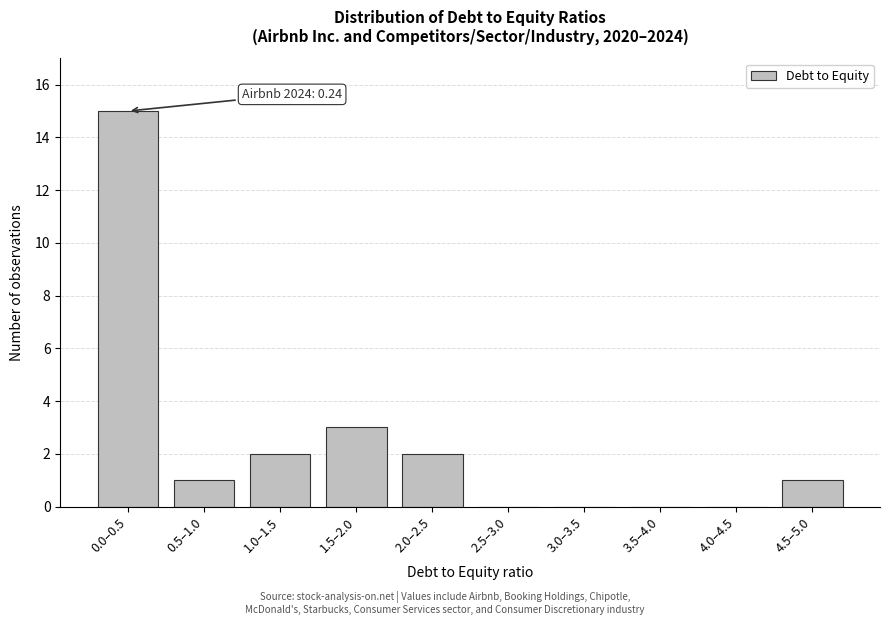

Reading left to right, list all the values displayed in this chart.

0.0–0.5=15	0.5–1.0=1	1.0–1.5=2	1.5–2.0=3	2.0–2.5=2	2.5–3.0=0	3.0–3.5=0	3.5–4.0=0	4.0–4.5=0	4.5–5.0=1